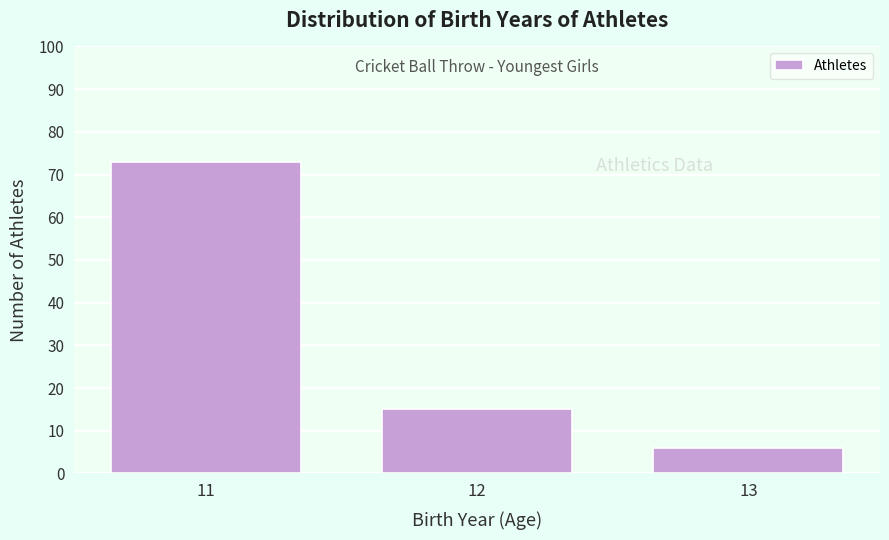

Reading right to left, list all the values displayed in this chart.

6	15	73